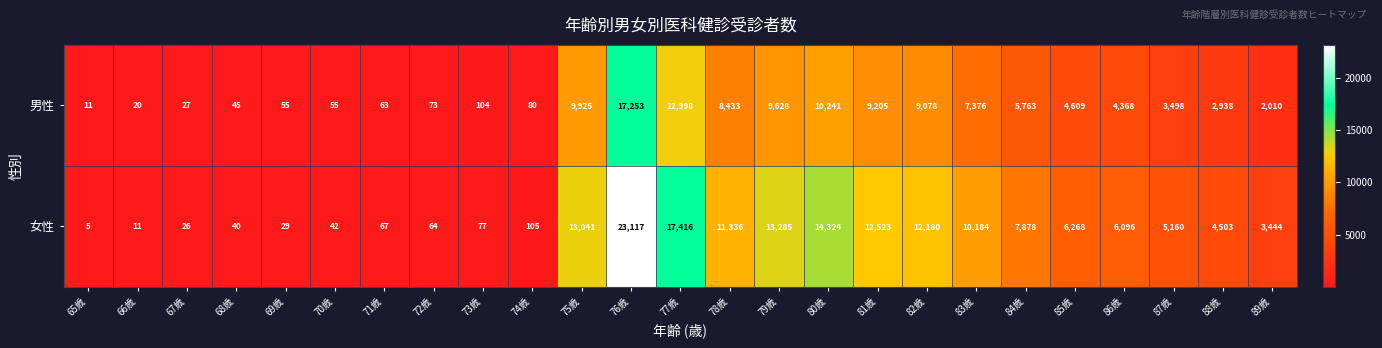

Which series changed the most between 81歳 and 86歳?

女性